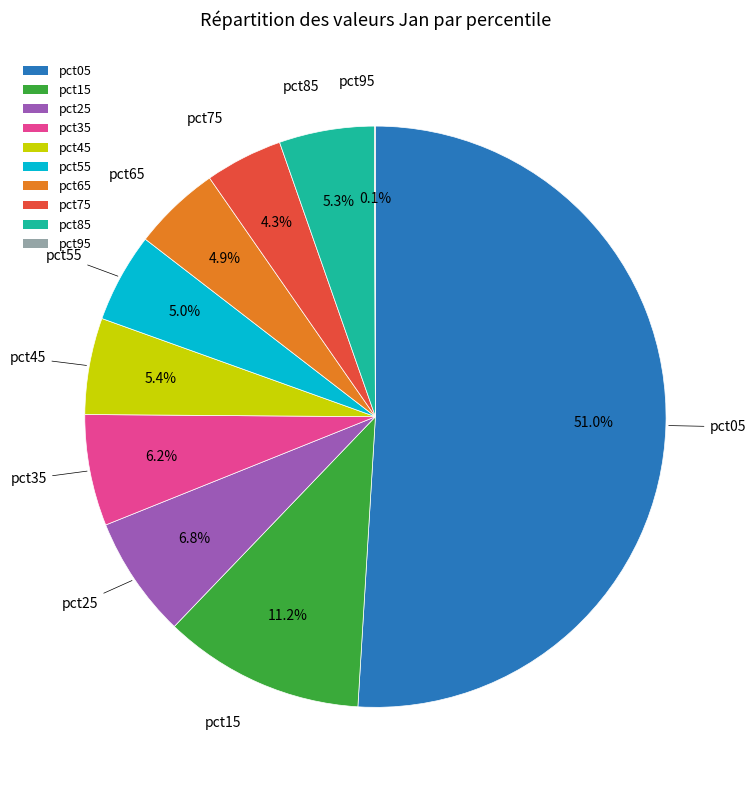

To the nearest percent, what is the difference between the largest and smallest slice percentages?

51%